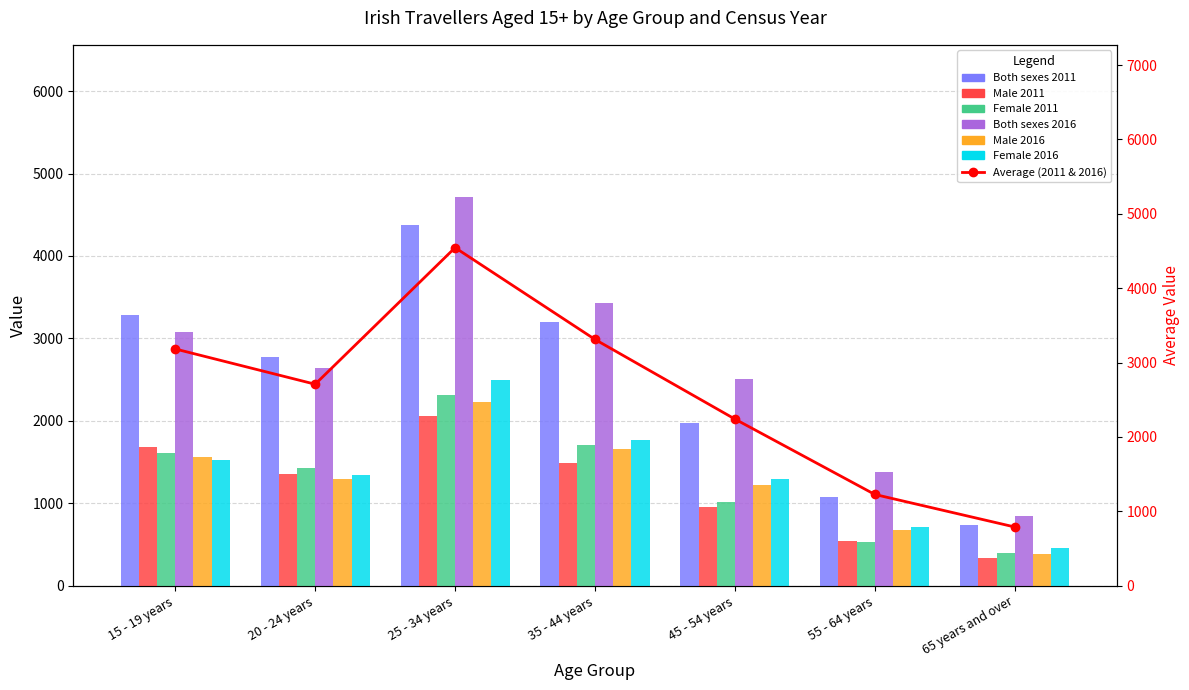

Which category has the lowest value across all series?

65 years and over